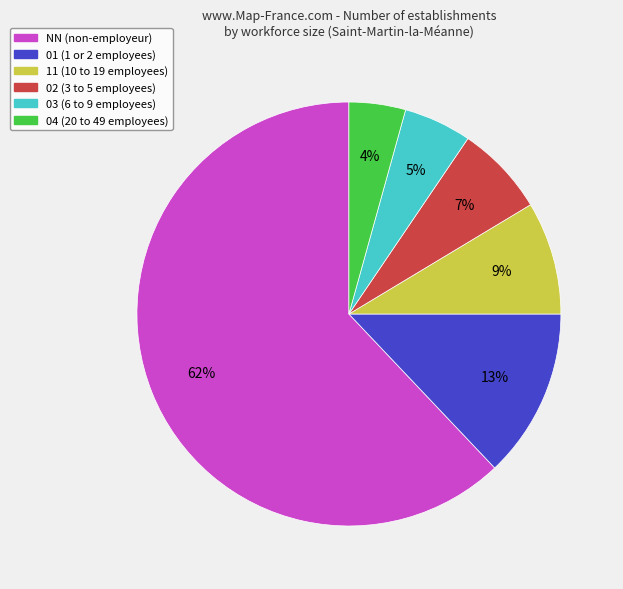

Is NN the majority of the pie?

Yes